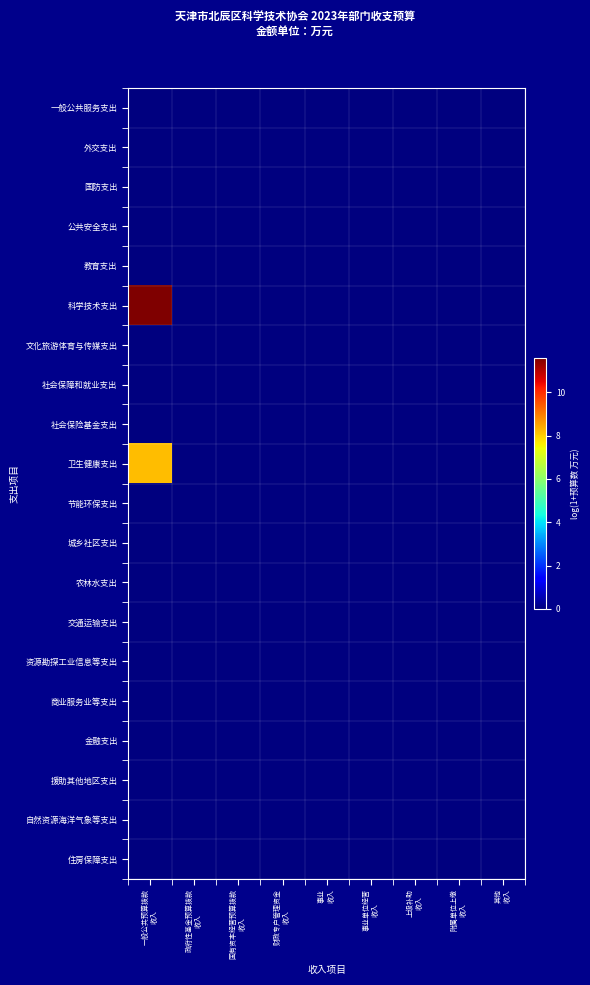

Reading right to left, list all the values displayed in this chart.

一般公共服务支出: 其他
收入=0.0	附属单位上缴
收入=0.0	上级补助
收入=0.0	事业单位经营
收入=0.0	事业
收入=0.0	财政专户管理资金
收入=0.0	国有资本经营预算拨款
收入=0.0	政府性基金预算拨款
收入=0.0	一般公共预算拨款
收入=0.0
外交支出: 其他
收入=0.0	附属单位上缴
收入=0.0	上级补助
收入=0.0	事业单位经营
收入=0.0	事业
收入=0.0	财政专户管理资金
收入=0.0	国有资本经营预算拨款
收入=0.0	政府性基金预算拨款
收入=0.0	一般公共预算拨款
收入=0.0
国防支出: 其他
收入=0.0	附属单位上缴
收入=0.0	上级补助
收入=0.0	事业单位经营
收入=0.0	事业
收入=0.0	财政专户管理资金
收入=0.0	国有资本经营预算拨款
收入=0.0	政府性基金预算拨款
收入=0.0	一般公共预算拨款
收入=0.0
公共安全支出: 其他
收入=0.0	附属单位上缴
收入=0.0	上级补助
收入=0.0	事业单位经营
收入=0.0	事业
收入=0.0	财政专户管理资金
收入=0.0	国有资本经营预算拨款
收入=0.0	政府性基金预算拨款
收入=0.0	一般公共预算拨款
收入=0.0
教育支出: 其他
收入=0.0	附属单位上缴
收入=0.0	上级补助
收入=0.0	事业单位经营
收入=0.0	事业
收入=0.0	财政专户管理资金
收入=0.0	国有资本经营预算拨款
收入=0.0	政府性基金预算拨款
收入=0.0	一般公共预算拨款
收入=0.0
科学技术支出: 其他
收入=0.0	附属单位上缴
收入=0.0	上级补助
收入=0.0	事业单位经营
收入=0.0	事业
收入=0.0	财政专户管理资金
收入=0.0	国有资本经营预算拨款
收入=0.0	政府性基金预算拨款
收入=0.0	一般公共预算拨款
收入=11.6
文化旅游体育与传媒支出: 其他
收入=0.0	附属单位上缴
收入=0.0	上级补助
收入=0.0	事业单位经营
收入=0.0	事业
收入=0.0	财政专户管理资金
收入=0.0	国有资本经营预算拨款
收入=0.0	政府性基金预算拨款
收入=0.0	一般公共预算拨款
收入=0.0
社会保障和就业支出: 其他
收入=0.0	附属单位上缴
收入=0.0	上级补助
收入=0.0	事业单位经营
收入=0.0	事业
收入=0.0	财政专户管理资金
收入=0.0	国有资本经营预算拨款
收入=0.0	政府性基金预算拨款
收入=0.0	一般公共预算拨款
收入=0.0
社会保险基金支出: 其他
收入=0.0	附属单位上缴
收入=0.0	上级补助
收入=0.0	事业单位经营
收入=0.0	事业
收入=0.0	财政专户管理资金
收入=0.0	国有资本经营预算拨款
收入=0.0	政府性基金预算拨款
收入=0.0	一般公共预算拨款
收入=0.0
卫生健康支出: 其他
收入=0.0	附属单位上缴
收入=0.0	上级补助
收入=0.0	事业单位经营
收入=0.0	事业
收入=0.0	财政专户管理资金
收入=0.0	国有资本经营预算拨款
收入=0.0	政府性基金预算拨款
收入=0.0	一般公共预算拨款
收入=8.2
节能环保支出: 其他
收入=0.0	附属单位上缴
收入=0.0	上级补助
收入=0.0	事业单位经营
收入=0.0	事业
收入=0.0	财政专户管理资金
收入=0.0	国有资本经营预算拨款
收入=0.0	政府性基金预算拨款
收入=0.0	一般公共预算拨款
收入=0.0
城乡社区支出: 其他
收入=0.0	附属单位上缴
收入=0.0	上级补助
收入=0.0	事业单位经营
收入=0.0	事业
收入=0.0	财政专户管理资金
收入=0.0	国有资本经营预算拨款
收入=0.0	政府性基金预算拨款
收入=0.0	一般公共预算拨款
收入=0.0
农林水支出: 其他
收入=0.0	附属单位上缴
收入=0.0	上级补助
收入=0.0	事业单位经营
收入=0.0	事业
收入=0.0	财政专户管理资金
收入=0.0	国有资本经营预算拨款
收入=0.0	政府性基金预算拨款
收入=0.0	一般公共预算拨款
收入=0.0
交通运输支出: 其他
收入=0.0	附属单位上缴
收入=0.0	上级补助
收入=0.0	事业单位经营
收入=0.0	事业
收入=0.0	财政专户管理资金
收入=0.0	国有资本经营预算拨款
收入=0.0	政府性基金预算拨款
收入=0.0	一般公共预算拨款
收入=0.0
资源勘探工业信息等支出: 其他
收入=0.0	附属单位上缴
收入=0.0	上级补助
收入=0.0	事业单位经营
收入=0.0	事业
收入=0.0	财政专户管理资金
收入=0.0	国有资本经营预算拨款
收入=0.0	政府性基金预算拨款
收入=0.0	一般公共预算拨款
收入=0.0
商业服务业等支出: 其他
收入=0.0	附属单位上缴
收入=0.0	上级补助
收入=0.0	事业单位经营
收入=0.0	事业
收入=0.0	财政专户管理资金
收入=0.0	国有资本经营预算拨款
收入=0.0	政府性基金预算拨款
收入=0.0	一般公共预算拨款
收入=0.0
金融支出: 其他
收入=0.0	附属单位上缴
收入=0.0	上级补助
收入=0.0	事业单位经营
收入=0.0	事业
收入=0.0	财政专户管理资金
收入=0.0	国有资本经营预算拨款
收入=0.0	政府性基金预算拨款
收入=0.0	一般公共预算拨款
收入=0.0
援助其他地区支出: 其他
收入=0.0	附属单位上缴
收入=0.0	上级补助
收入=0.0	事业单位经营
收入=0.0	事业
收入=0.0	财政专户管理资金
收入=0.0	国有资本经营预算拨款
收入=0.0	政府性基金预算拨款
收入=0.0	一般公共预算拨款
收入=0.0
自然资源海洋气象等支出: 其他
收入=0.0	附属单位上缴
收入=0.0	上级补助
收入=0.0	事业单位经营
收入=0.0	事业
收入=0.0	财政专户管理资金
收入=0.0	国有资本经营预算拨款
收入=0.0	政府性基金预算拨款
收入=0.0	一般公共预算拨款
收入=0.0
住房保障支出: 其他
收入=0.0	附属单位上缴
收入=0.0	上级补助
收入=0.0	事业单位经营
收入=0.0	事业
收入=0.0	财政专户管理资金
收入=0.0	国有资本经营预算拨款
收入=0.0	政府性基金预算拨款
收入=0.0	一般公共预算拨款
收入=0.0